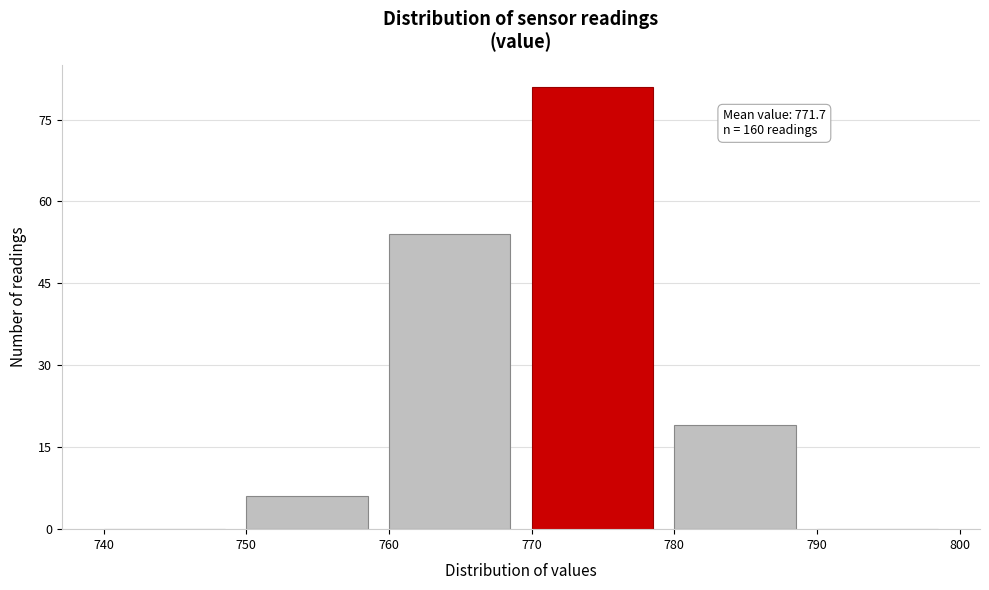

Over which range of the x-axis is the bar tallest?

770 to 780